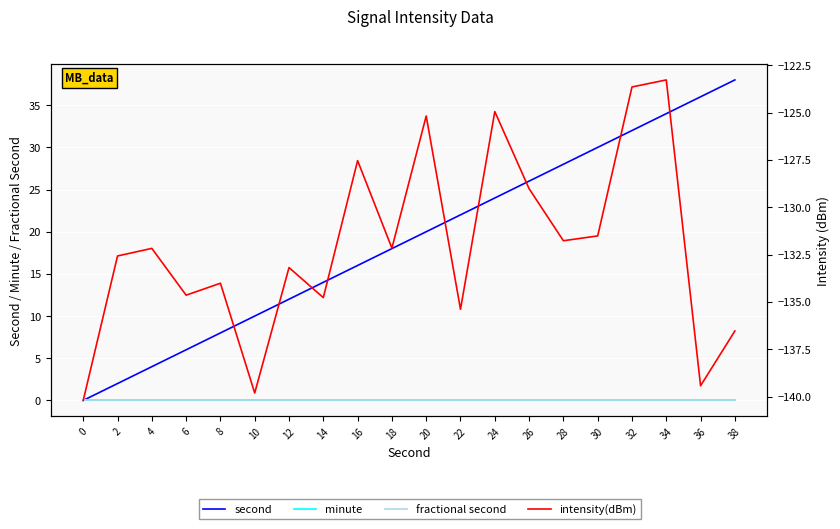

Does the chart display data point markers on the line(s)?

No